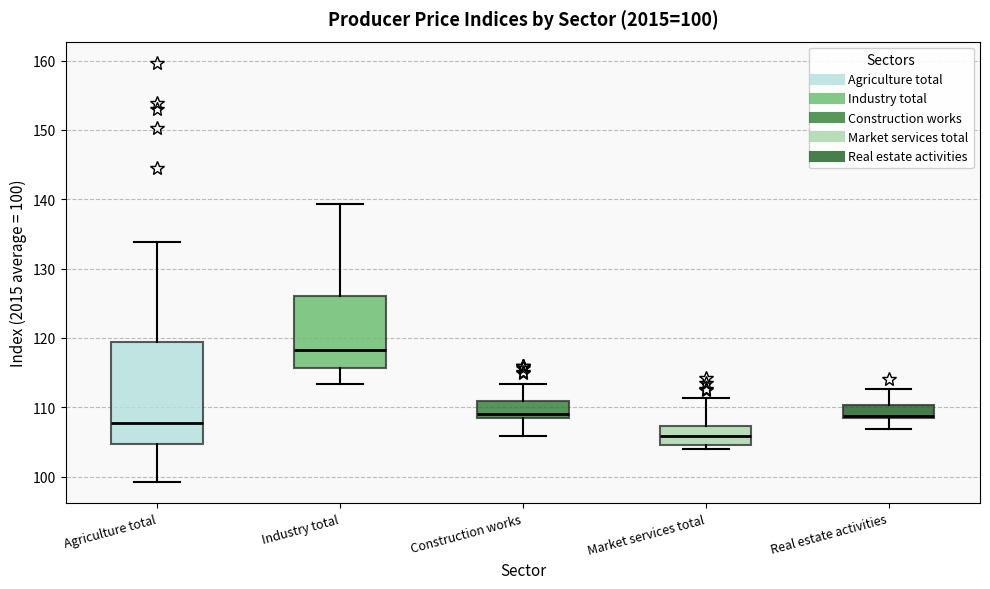

Which box's median line is the highest?

Industry total